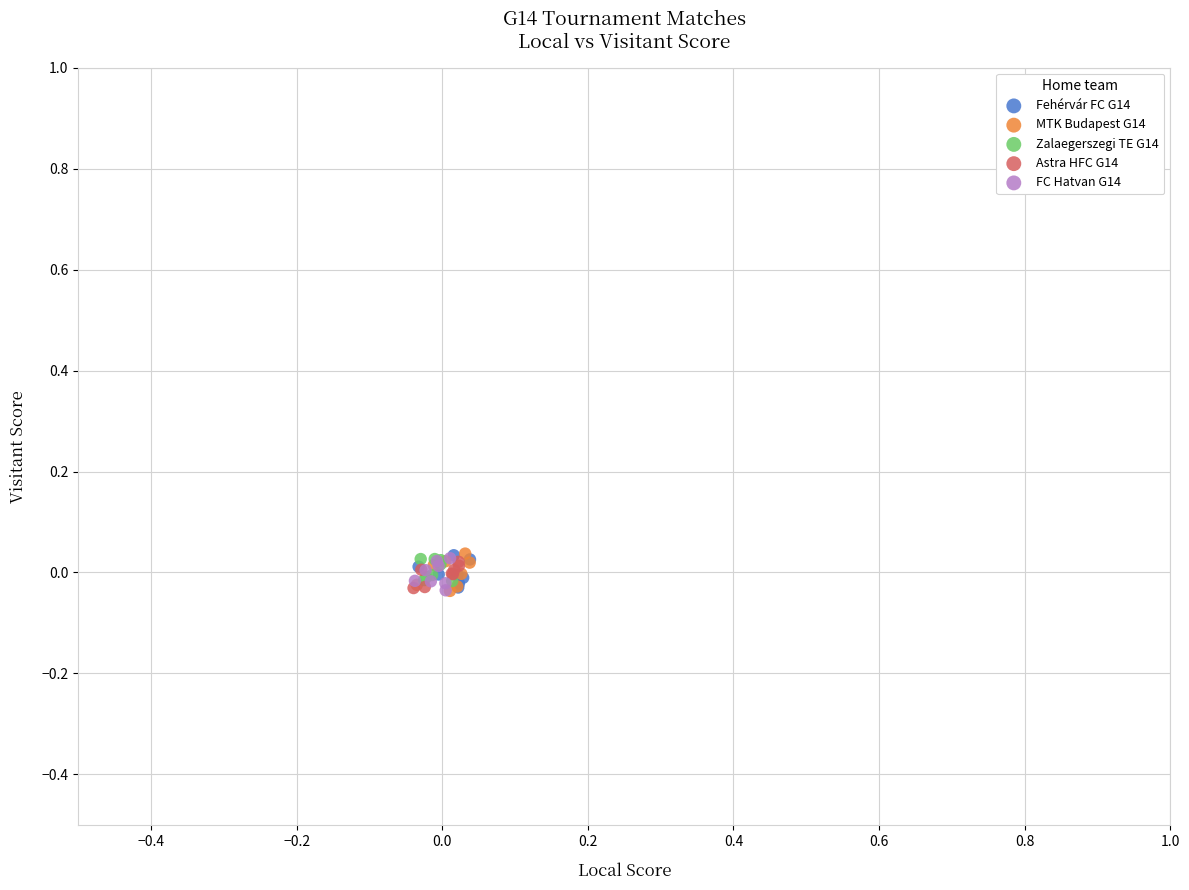

What are all the series names shown in the legend?

Fehérvár FC G14, MTK Budapest G14, Zalaegerszegi TE G14, Astra HFC G14, FC Hatvan G14